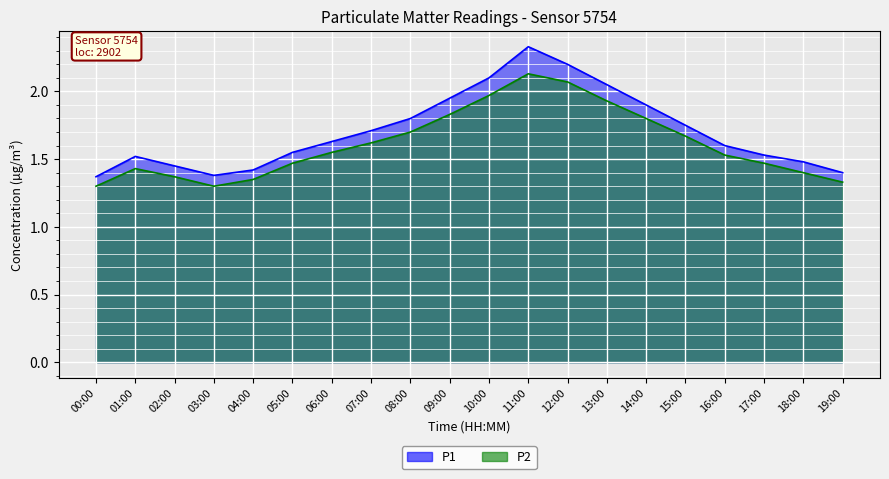

What is the difference between the maximum and minimum values in the P2 series?

0.8